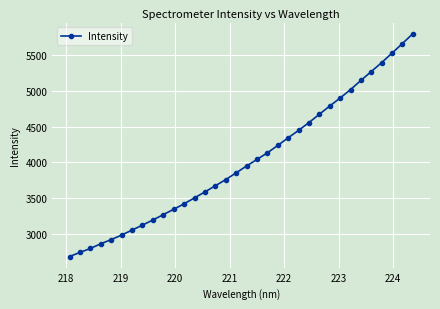

True or false: there are more than 2 points higher than both neighbors.

False